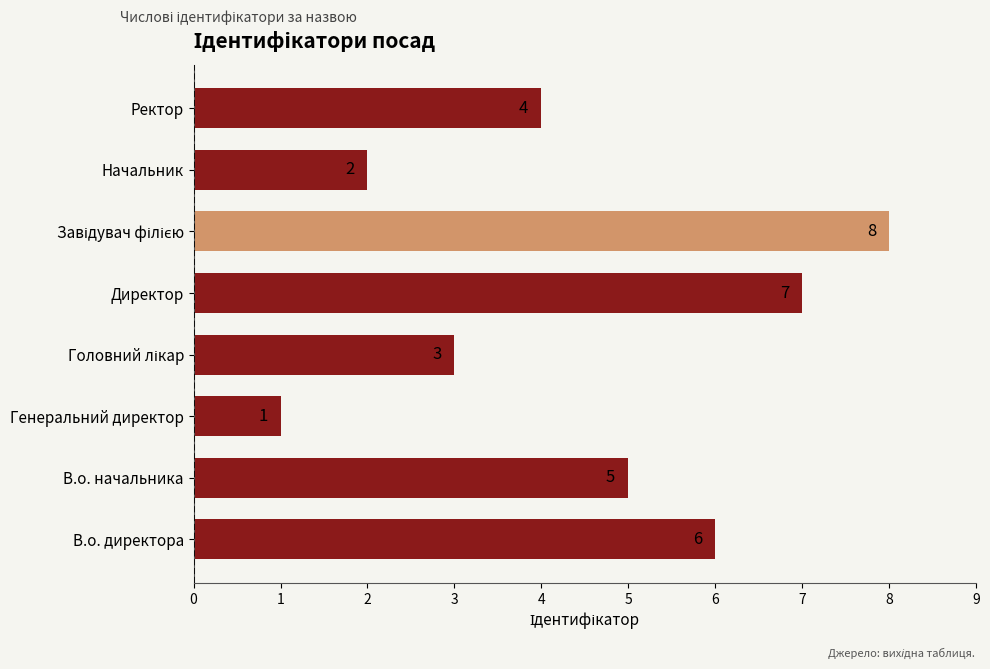

True or false: the data shows 5 at В.о. начальника.

True